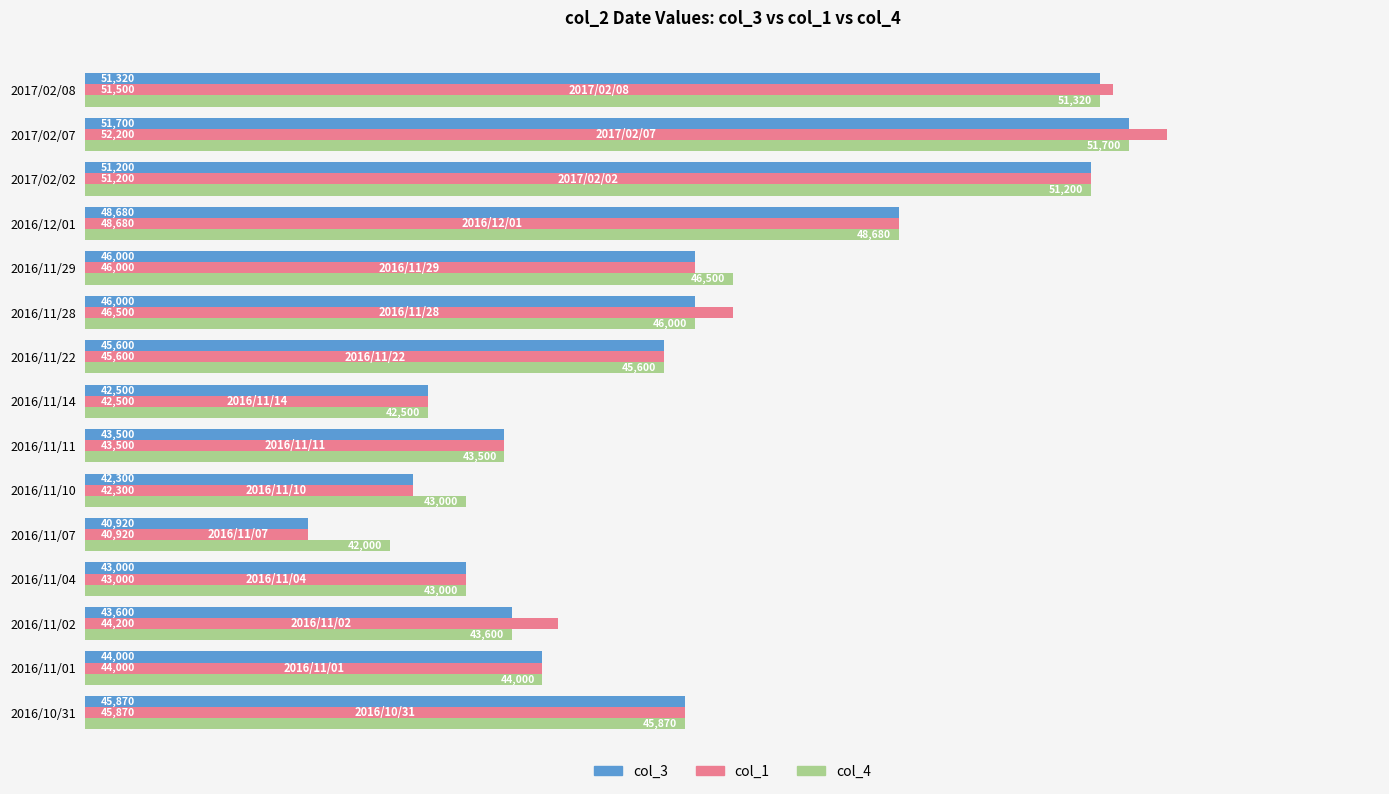

What value does the col_4 series have at 2016/11/04?

43000